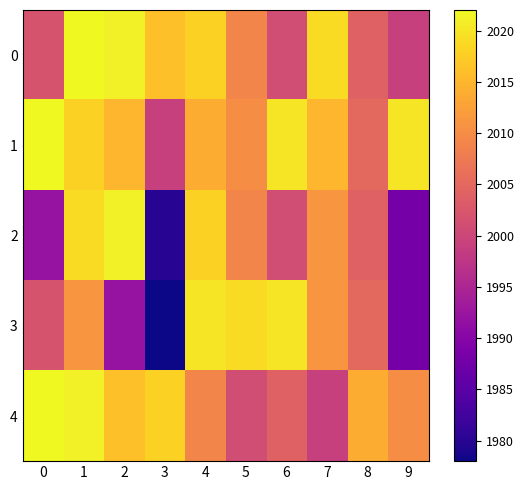

Reading left to right, what are all the values shown in this chart?

0: 0=2002	1=2022	2=2021	3=2016	4=2018	5=2009	6=2001	7=2019	8=2004	9=1999
1: 0=2022	1=2018	2=2015	3=1999	4=2014	5=2010	6=2020	7=2015	8=2005	9=2020
2: 0=1992	1=2019	2=2021	3=1980	4=2018	5=2009	6=2001	7=2011	8=2004	9=1988
3: 0=2002	1=2011	2=1992	3=1978	4=2020	5=2019	6=2020	7=2011	8=2005	9=1988
4: 0=2022	1=2021	2=2016	3=2018	4=2009	5=2001	6=2004	7=1999	8=2014	9=2010